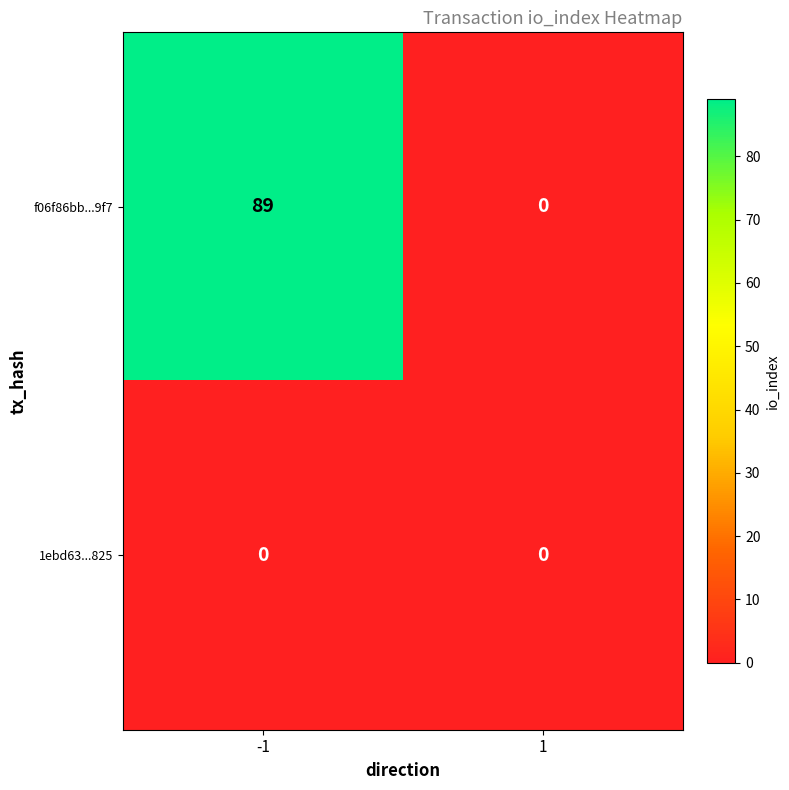

What is the sum of the f06f86bb...9f7 values at 1 and -1?

89